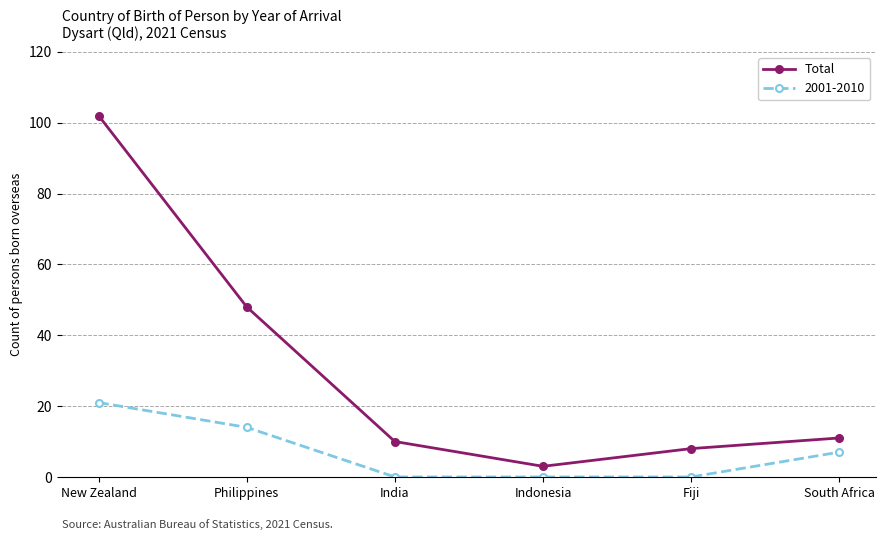

True or false: 2001-2010 has more than 2 interior local peaks.

False